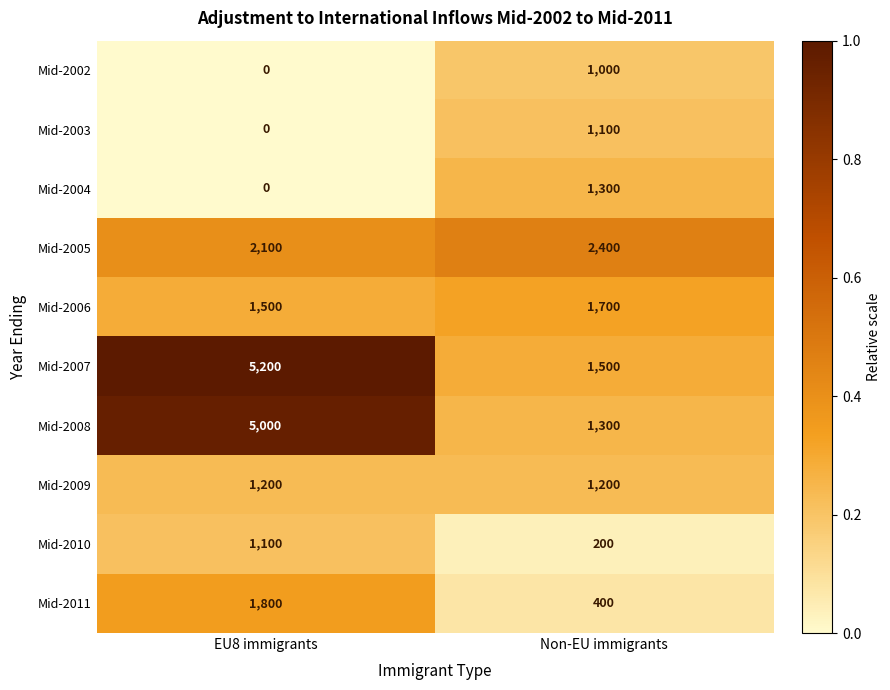

Reading left to right, extract all data points from this chart.

Mid-2002: 0	1000
Mid-2003: 0	1100
Mid-2004: 0	1300
Mid-2005: 2100	2400
Mid-2006: 1500	1700
Mid-2007: 5200	1500
Mid-2008: 5000	1300
Mid-2009: 1200	1200
Mid-2010: 1100	200
Mid-2011: 1800	400